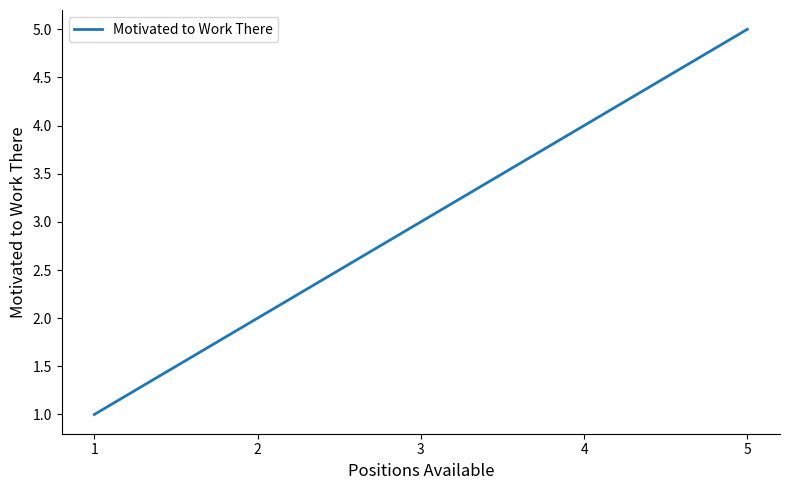

True or false: the data has more than 1 interior local peaks.

False